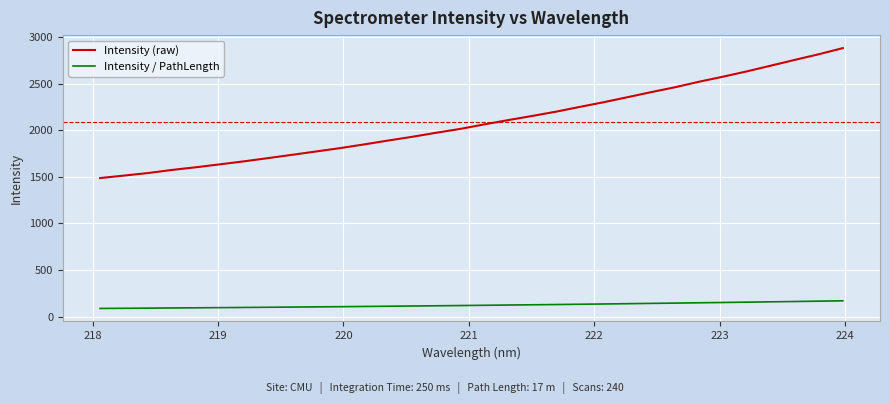

Count the number of data series in this chart.

2